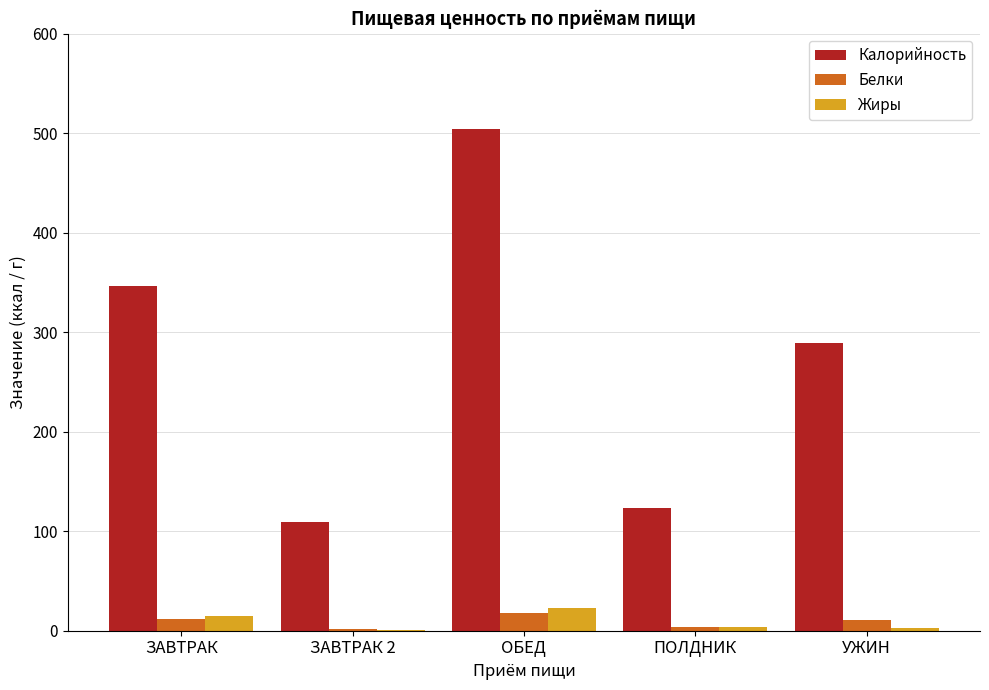

At which label is Калорийность closest to 306?

УЖИН